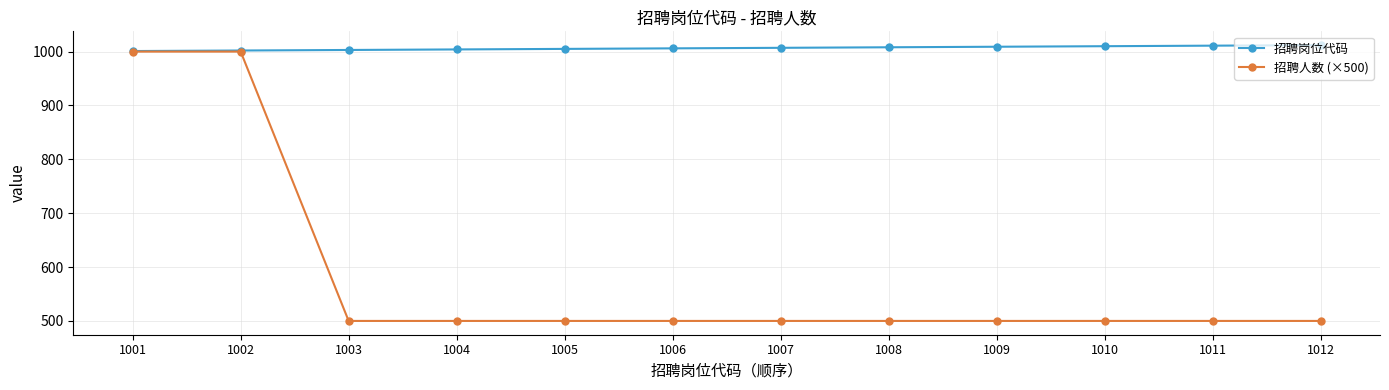

What is the smallest value displayed?

500